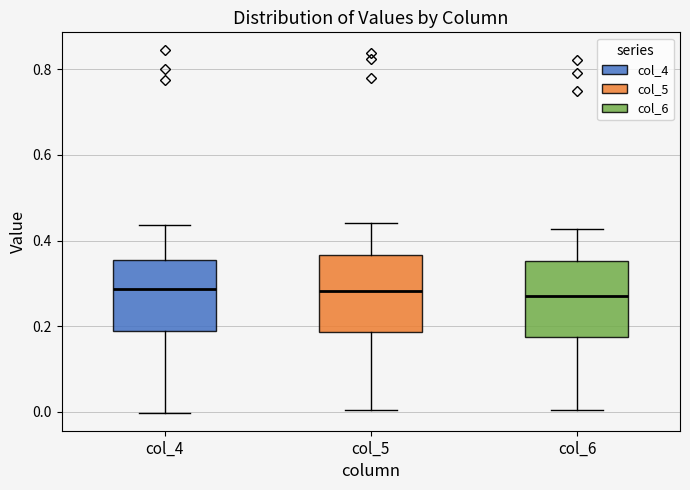

Where does the median line of the box for col_5 sit on the y-axis? The values are not printed on the chart, so give them approximately, as read against the axis.

0.28